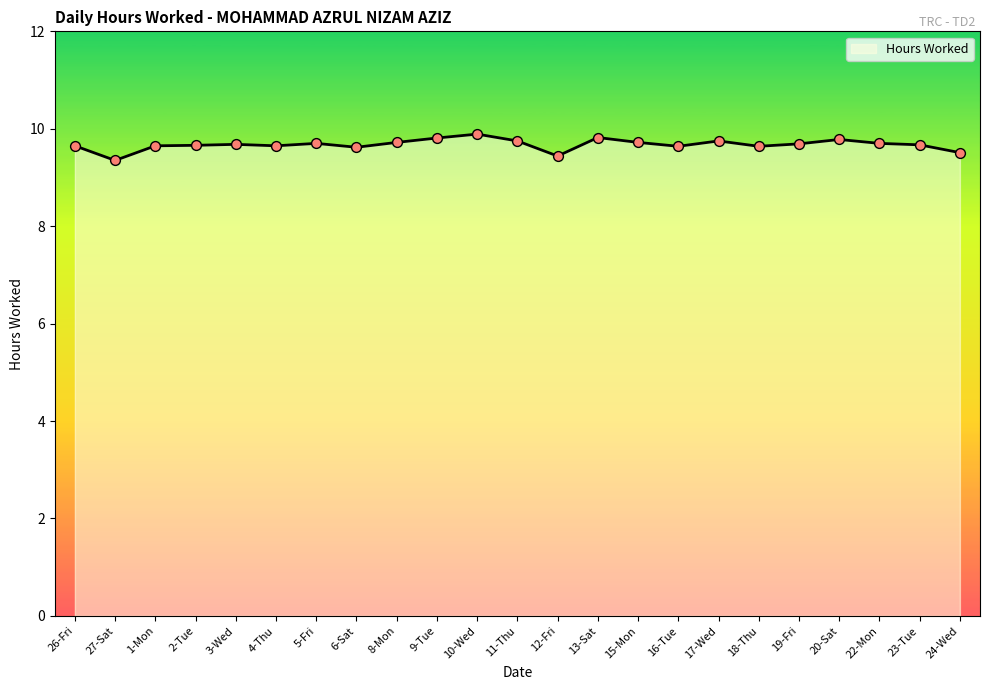

Approximately how many times larger is the value at 11-Thu compared to 8-Mon?

1.0